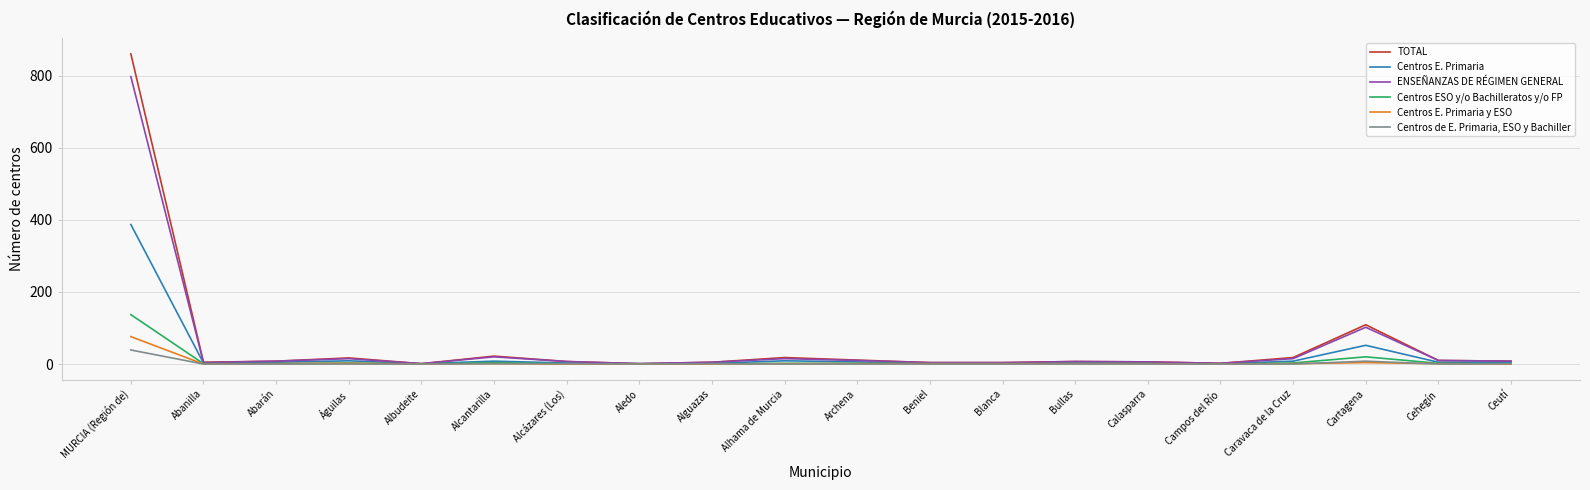

At which category is the sum across all series the highest?

MURCIA (Región de)